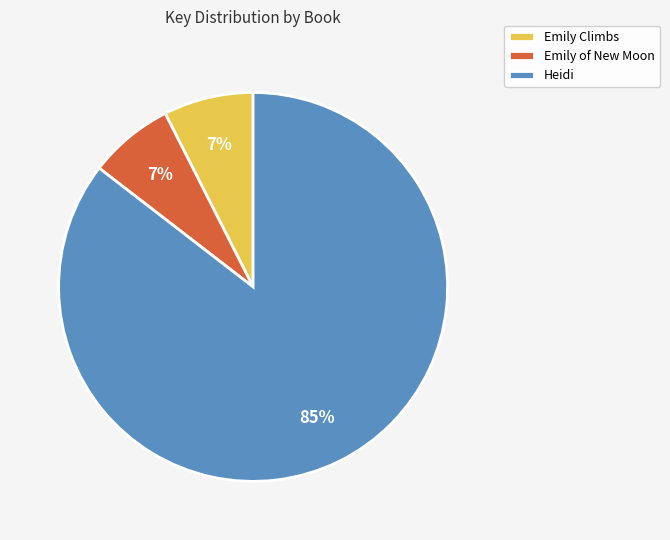

To the nearest percent, what portion does Emily of New Moon represent?

7%